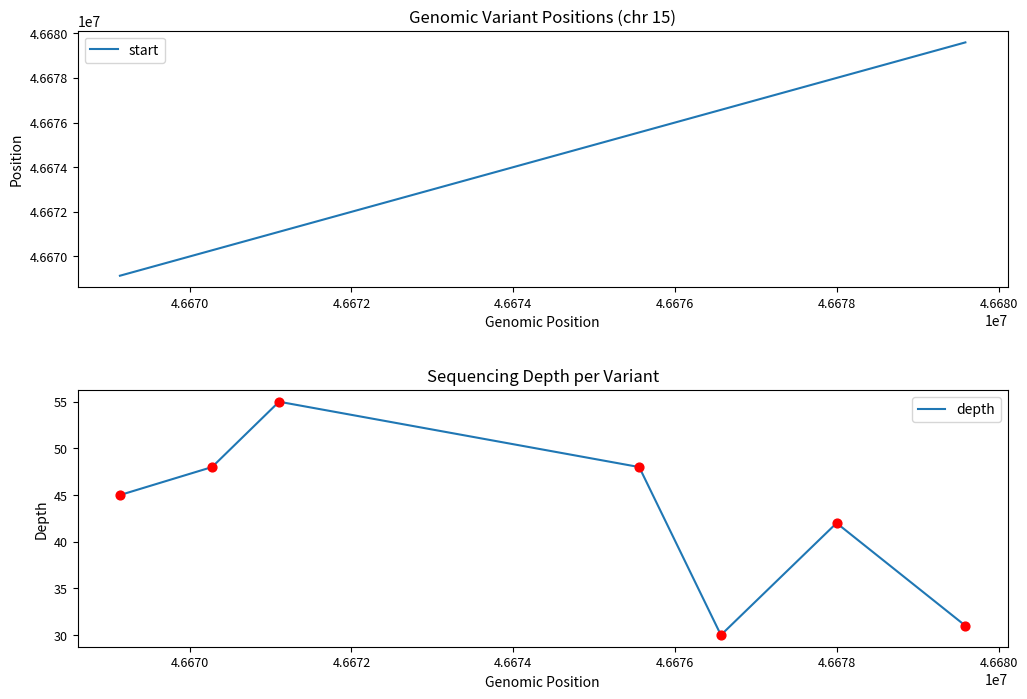

Which series has the largest total across all categories?

start